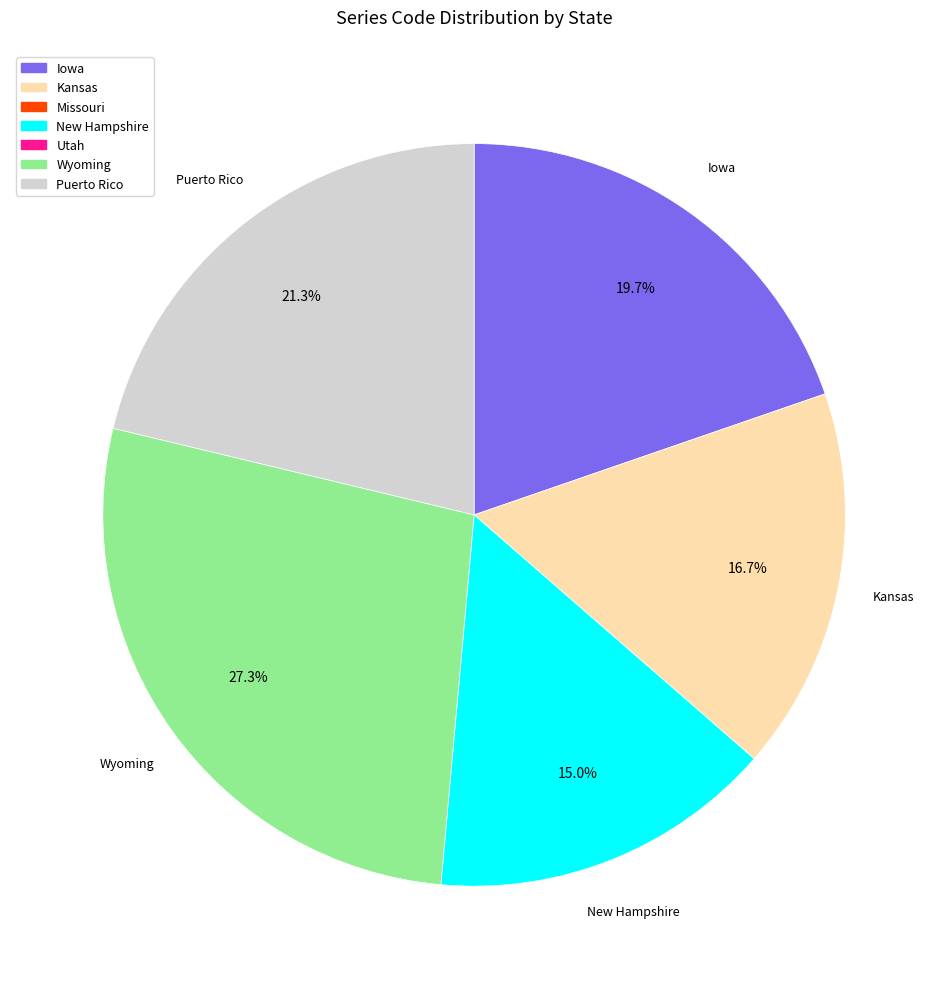

Does any single category account for the majority?

No